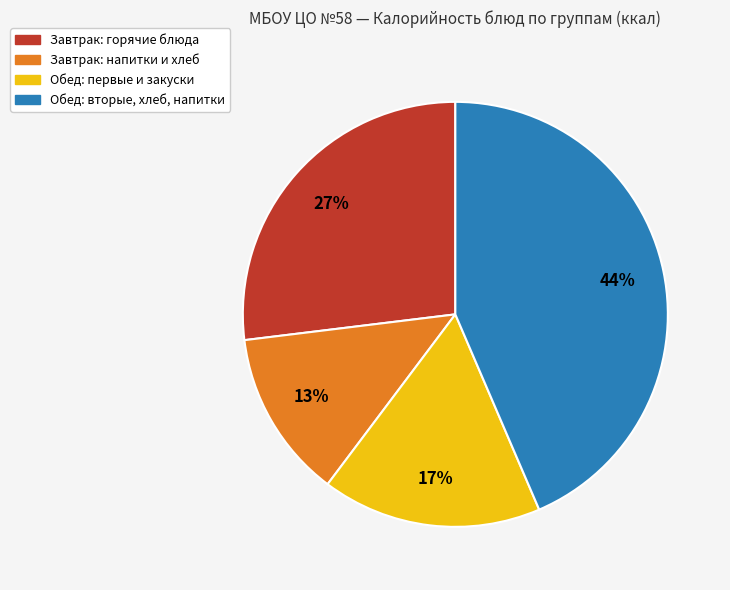

Does any single category account for the majority?

No